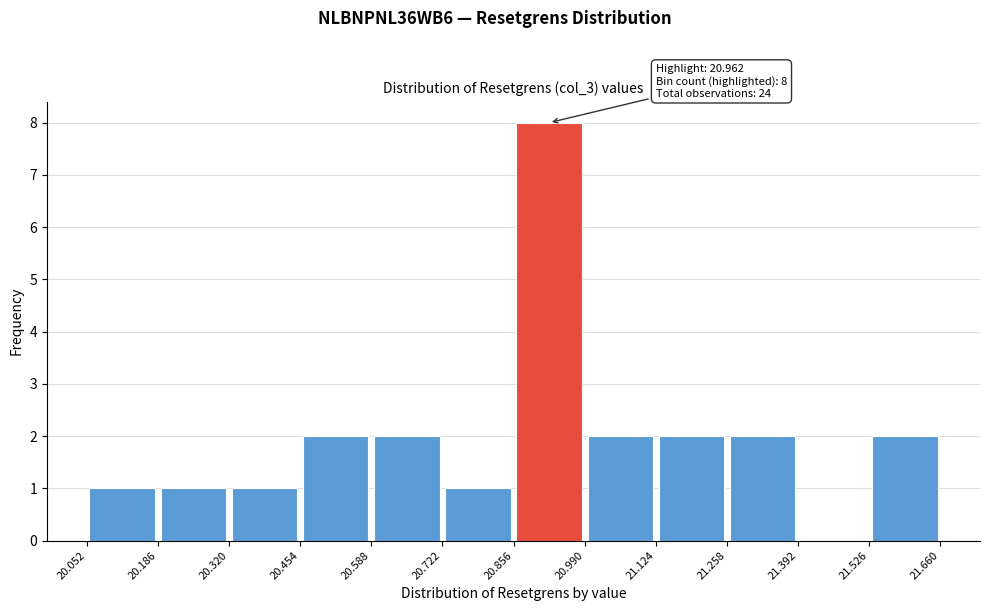

Which range on the x-axis has the tallest bar?

20.856 to 20.990